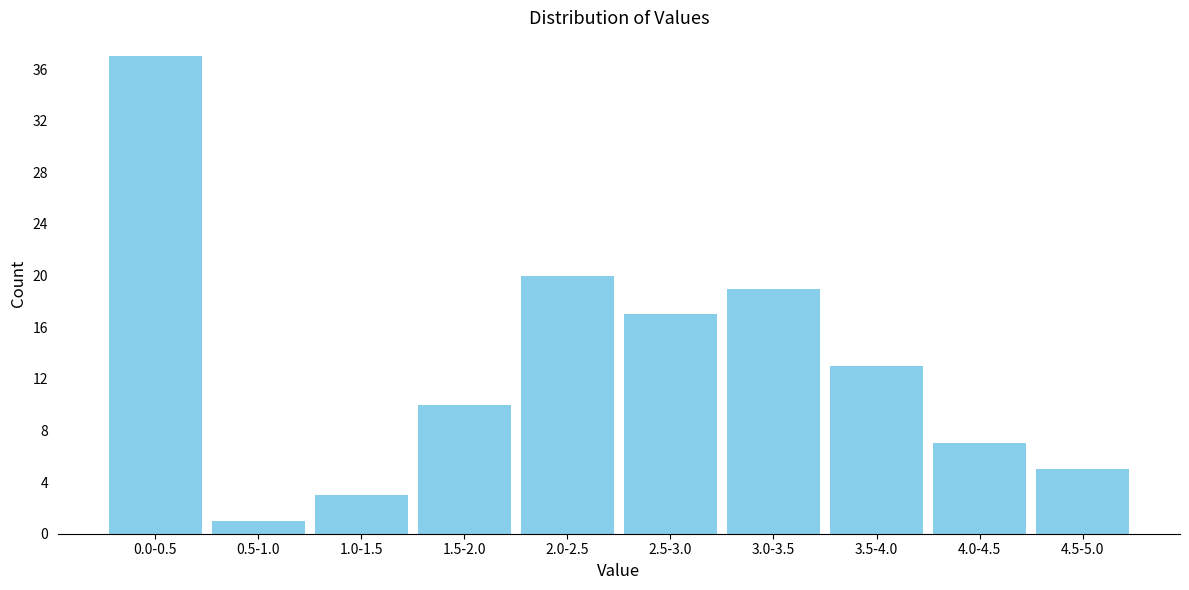

Reading left to right, what are all the values shown in this chart?

37	1	3	10	20	17	19	13	7	5